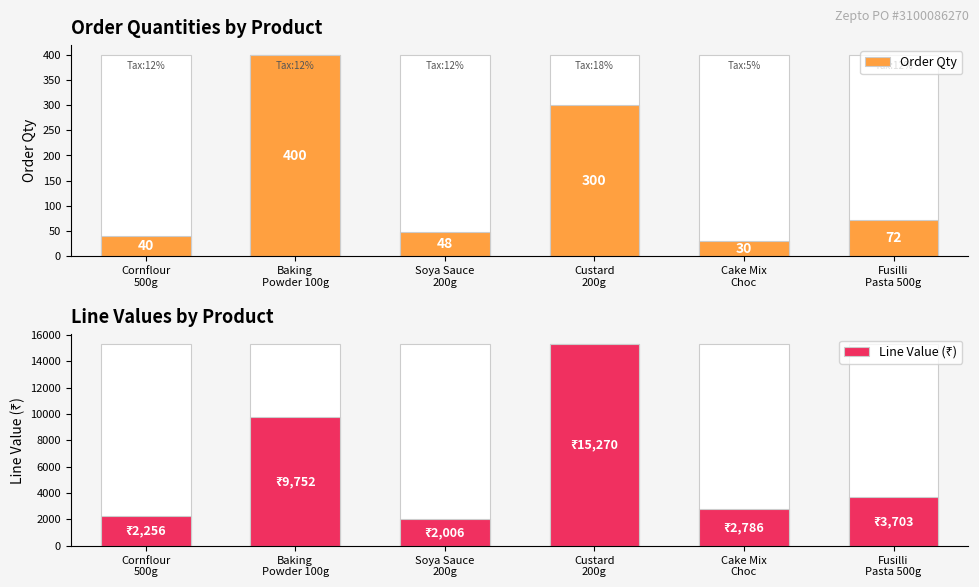

What is the sum of the Order Qty values at Soya Sauce
200g and Cake Mix
Choc?

78.0